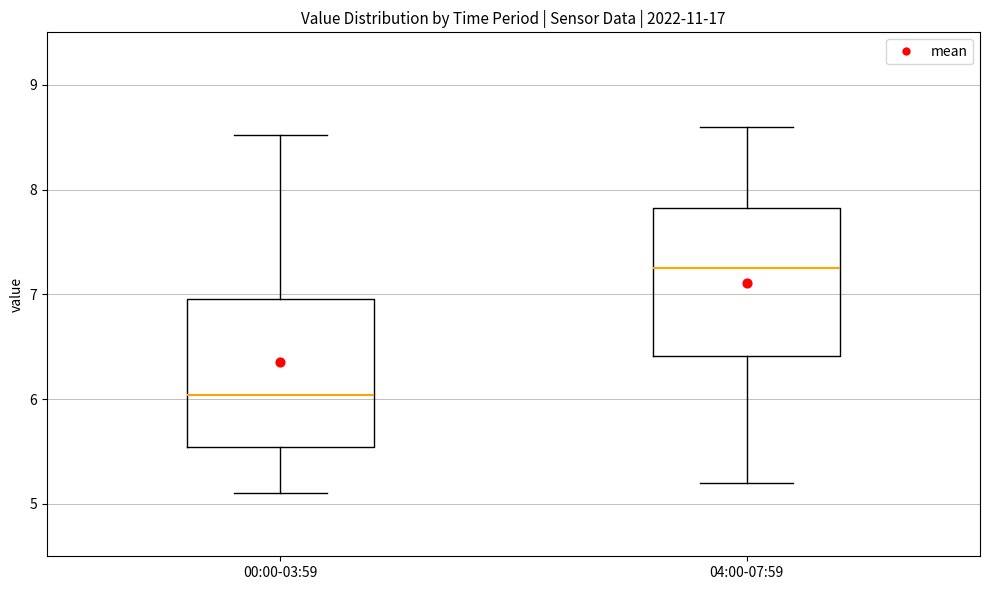

Reading left to right, read every box against the y-axis: the position of its median line, the range the box covers, and the ends of its whiskers. The values are not printed on the chart, so give them approximately, as read against the axis.

00:00-03:59: median 6.0, box 5.5 to 7.0, whiskers 5.1 to 8.5
04:00-07:59: median 7.3, box 6.4 to 7.8, whiskers 5.2 to 8.6